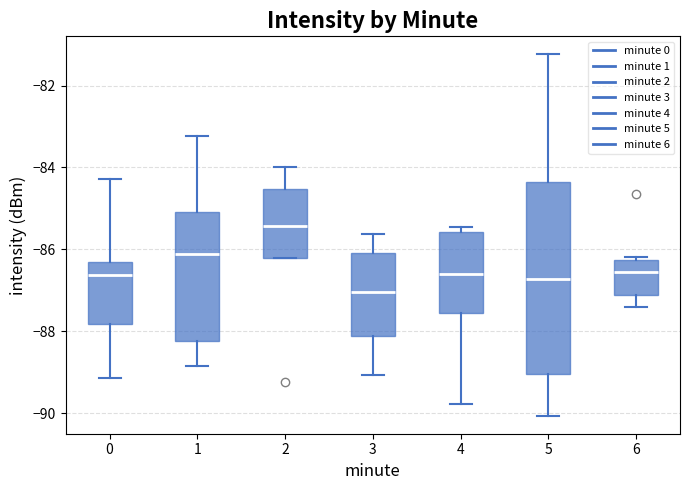

Where is the lower edge of the box at x = 2 on the y-axis? The values are not printed on the chart, so give them approximately, as read against the axis.

-86.2